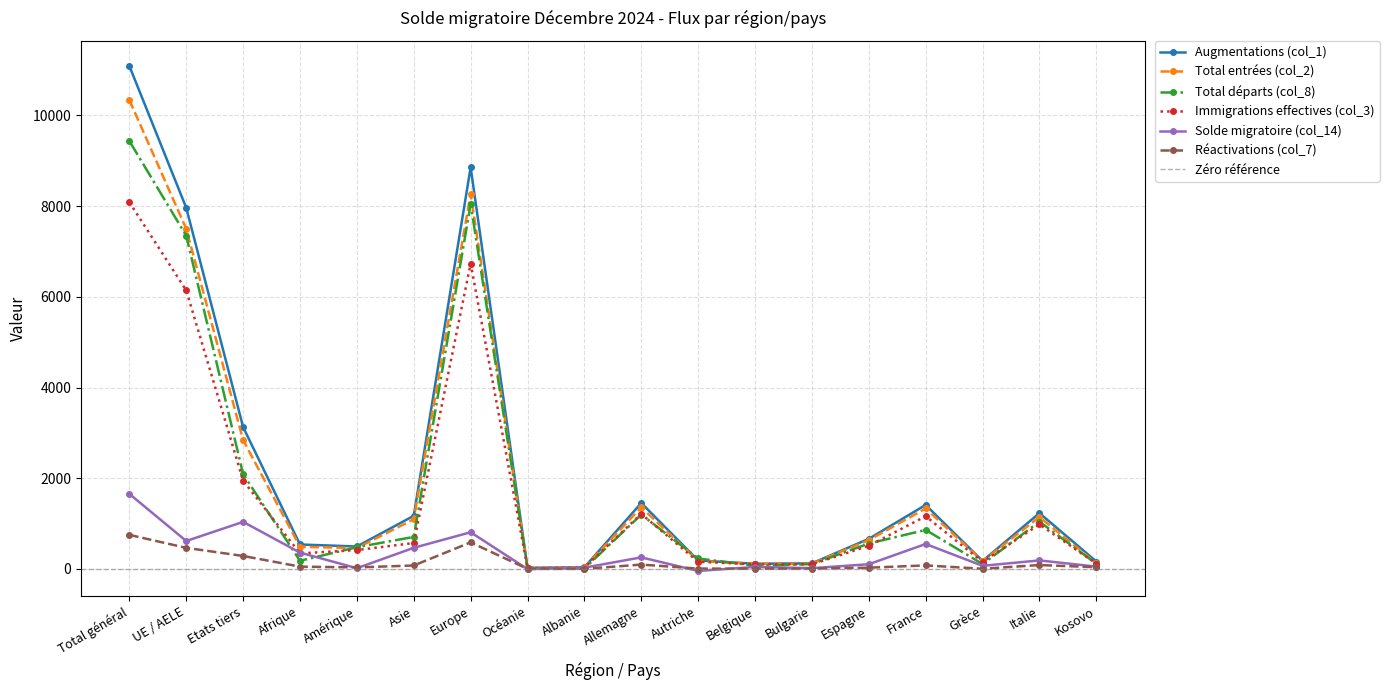

True or false: Augmentations (col_1) and Réactivations (col_7) cross at least once.

False